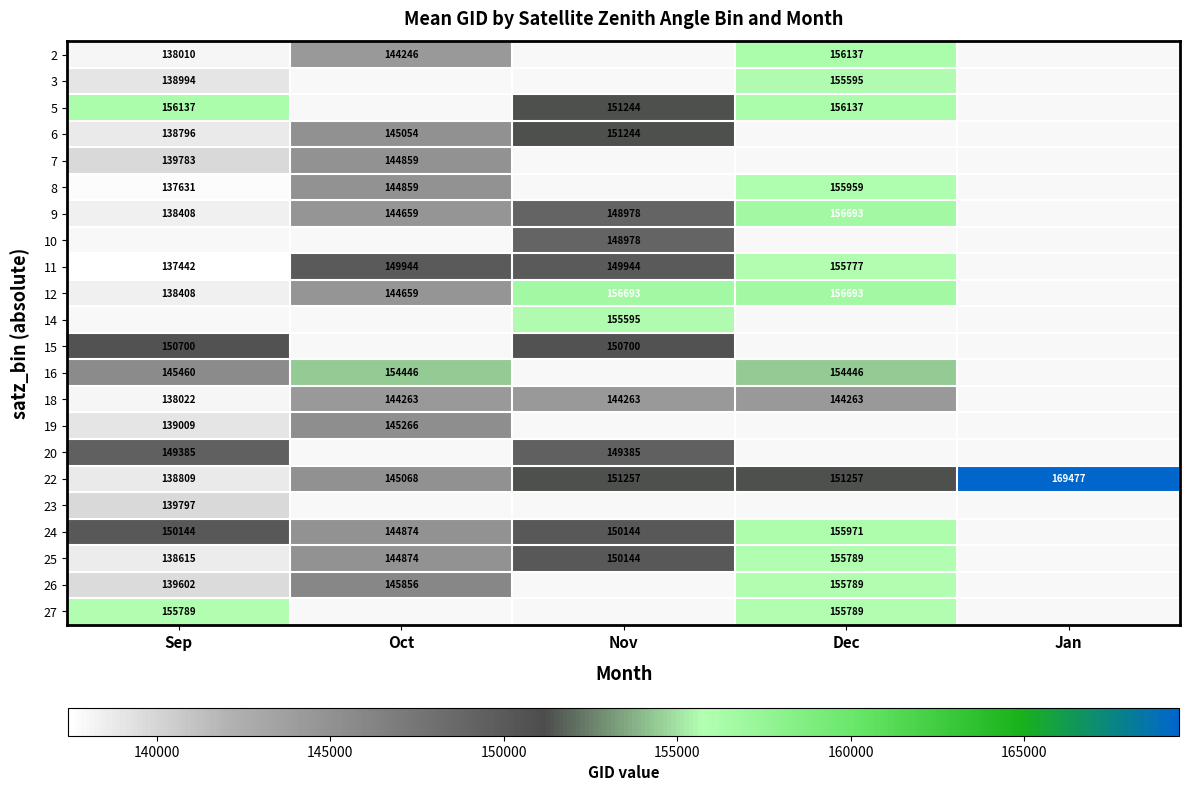

What is the greatest value displayed?

169477.0